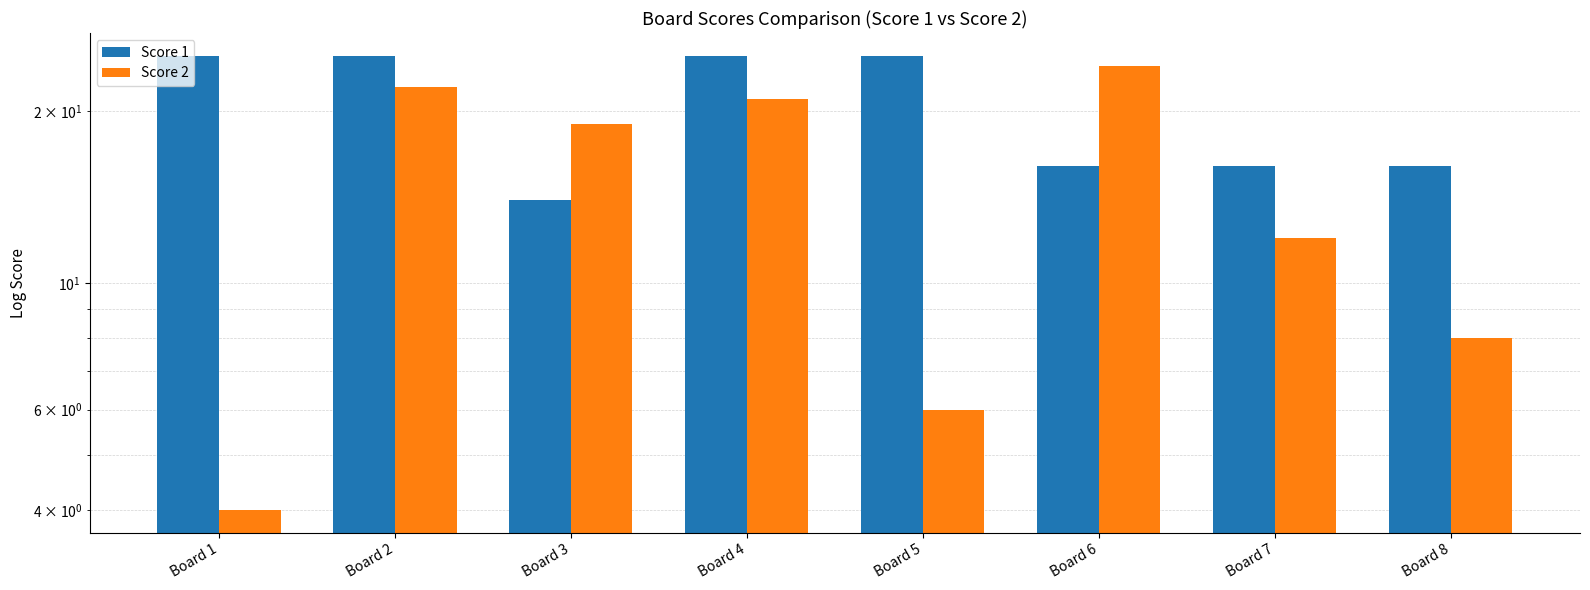

What is the average value of the Score 2 series?

14